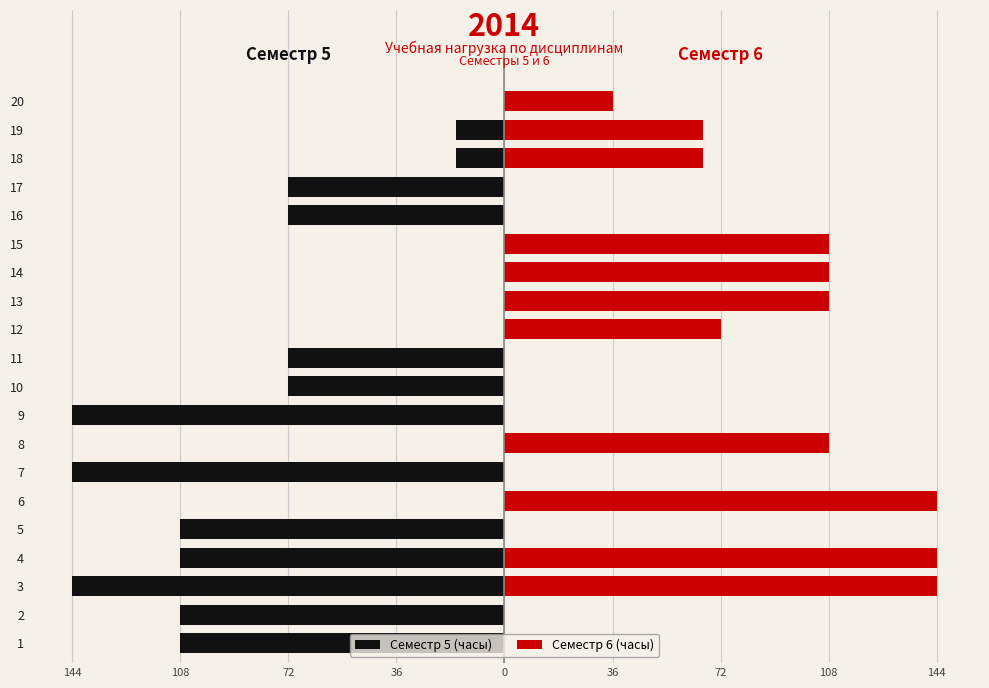

What is the value of the Семестр 5 (часы) bar at the 1st from the left?

-108